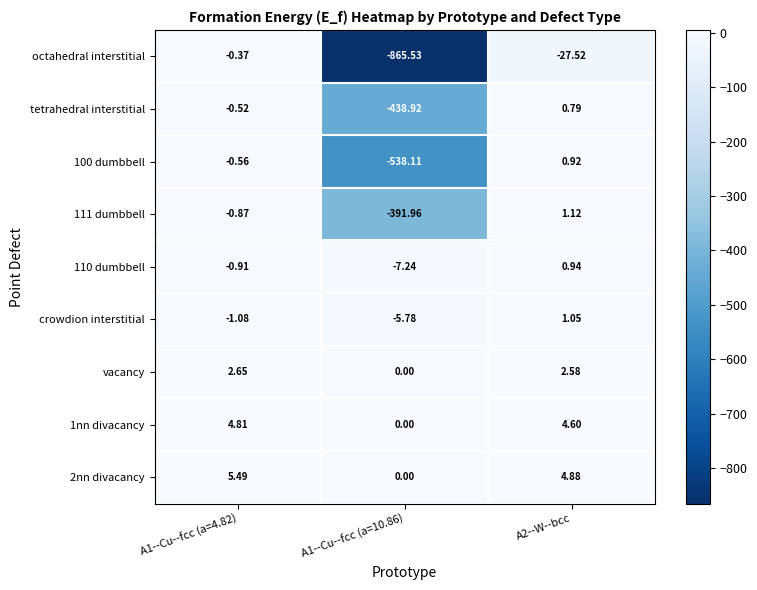

Between A1--Cu--fcc (a=4.82) and A2--W--bcc, which series saw the biggest shift?

octahedral interstitial